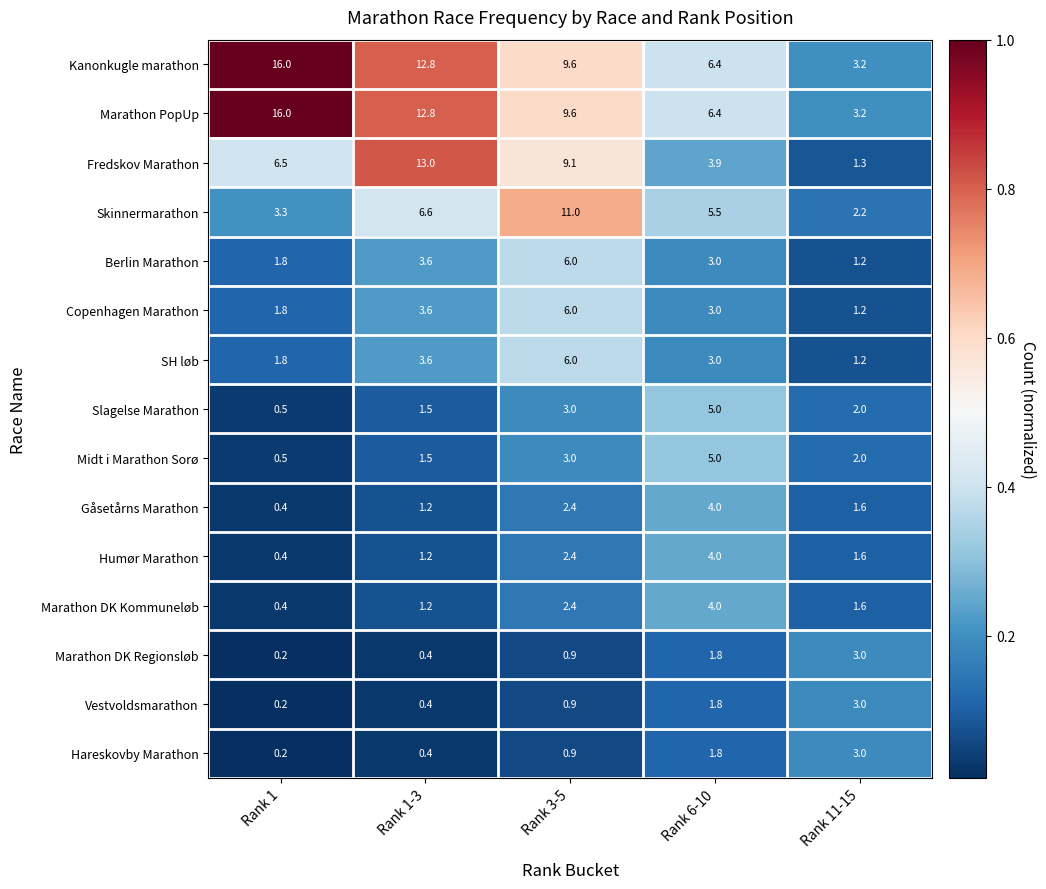

At which label does Fredskov Marathon reach its minimum?

Rank 11-15